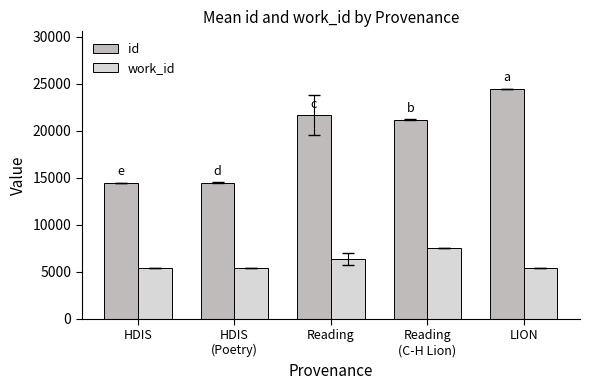

What is the sum of all work_id values?

30062.8